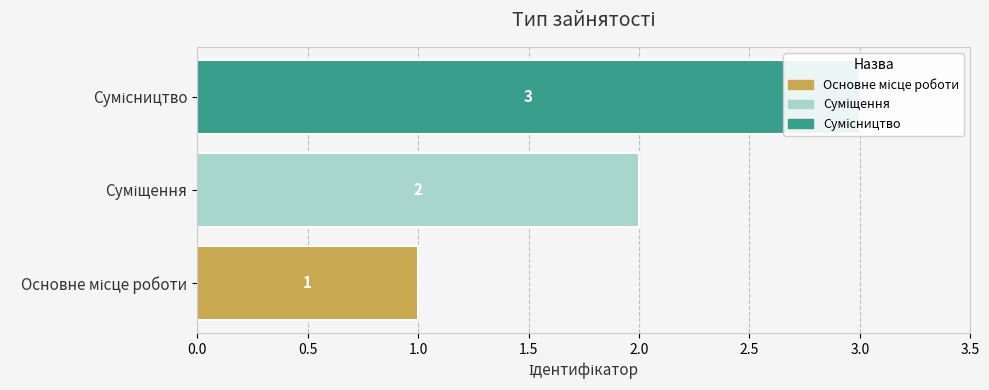

Is it true that the value at Сумісництво is 2?

False